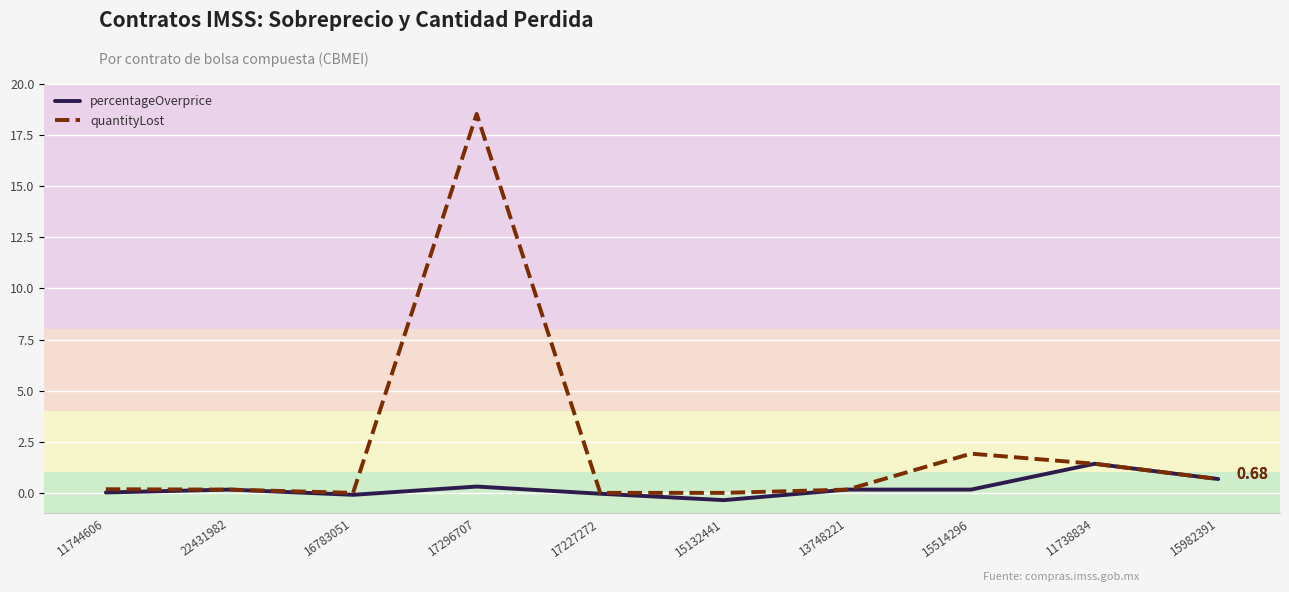

Which category has the lowest value across all series?

15132441